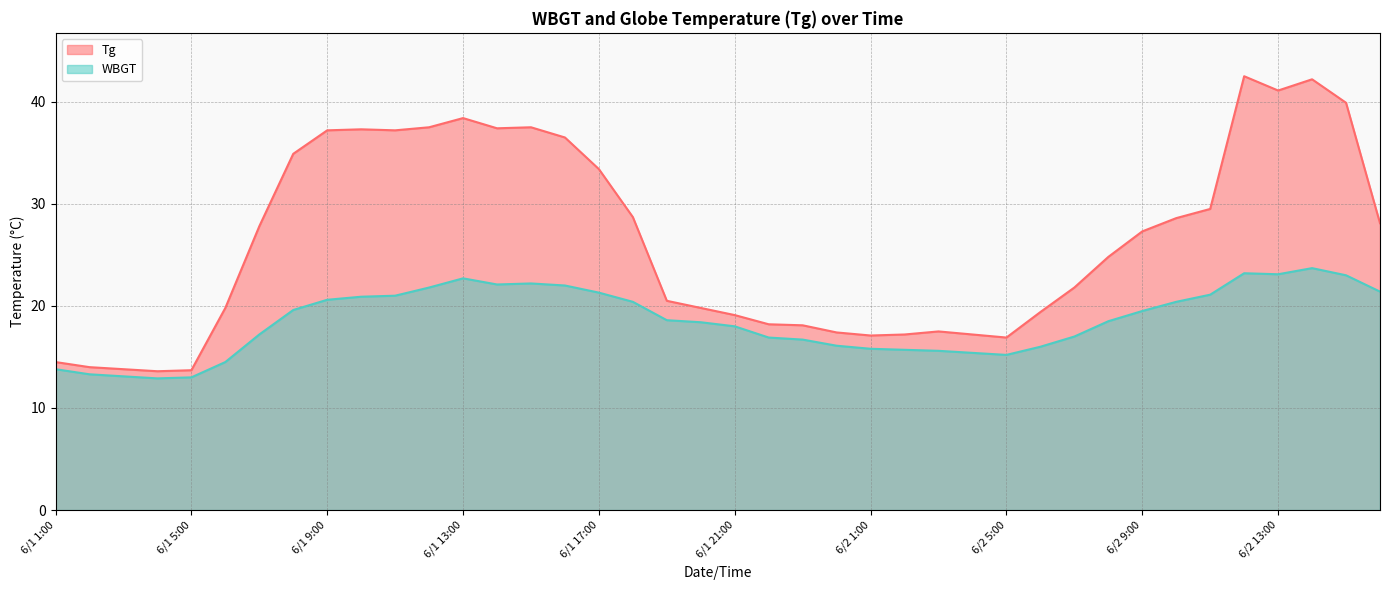

What is the difference between the second highest and minimum values in the WBGT series?

10.3